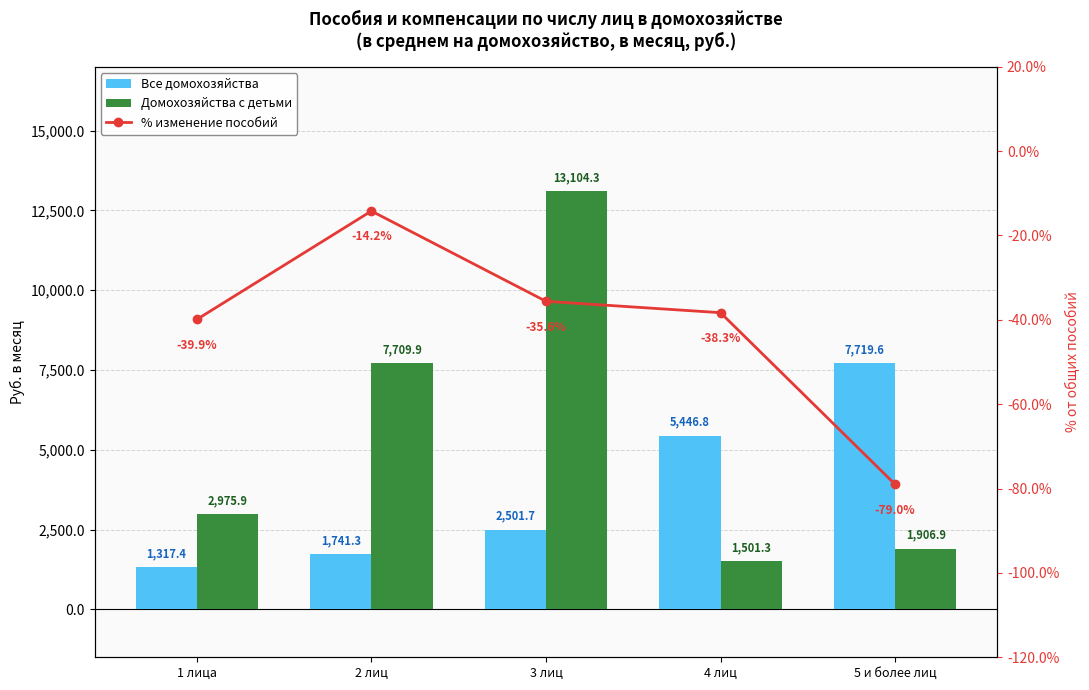

List the labels in order of Все домохозяйства value, largest first.

5 и более лиц, 4 лиц, 3 лиц, 2 лиц, 1 лица